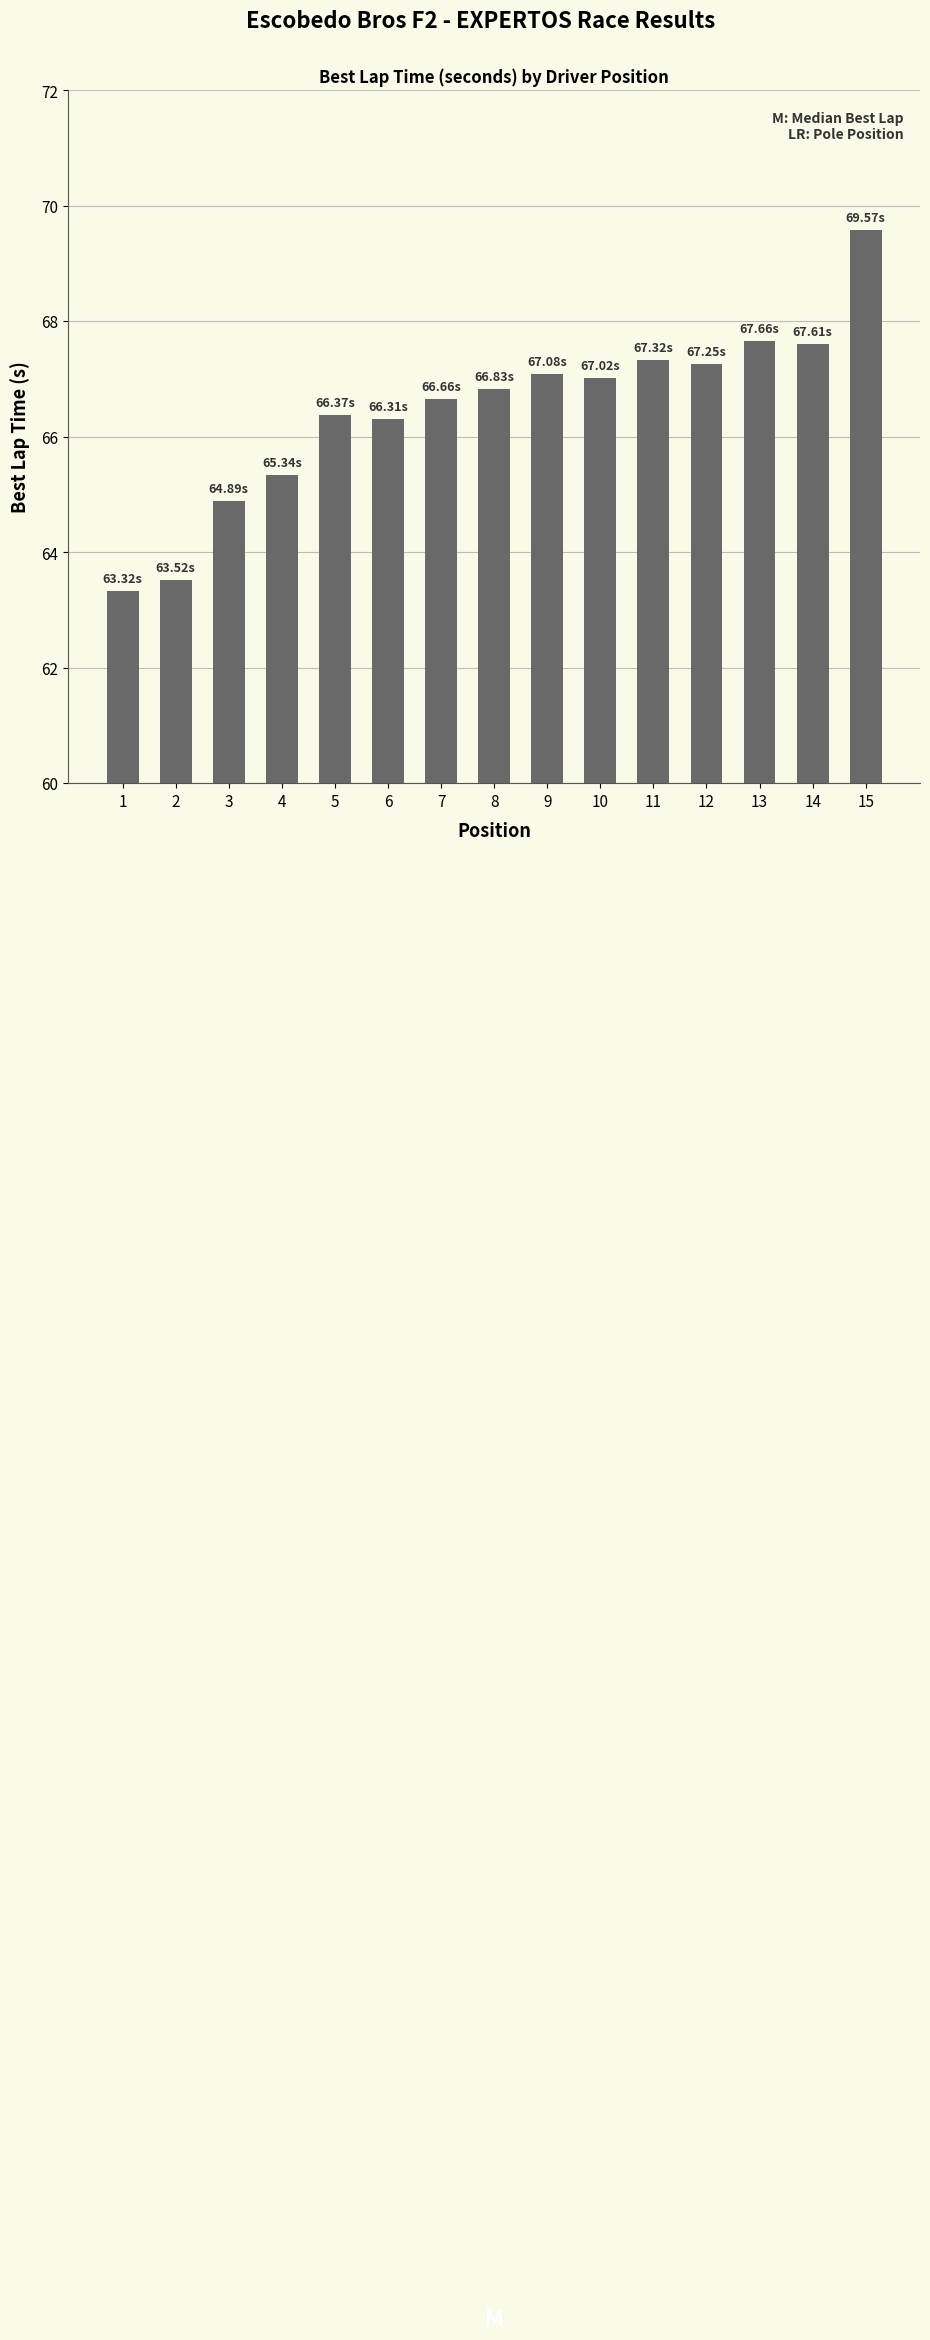

What is the value of the 6th bar from the left?

66.3